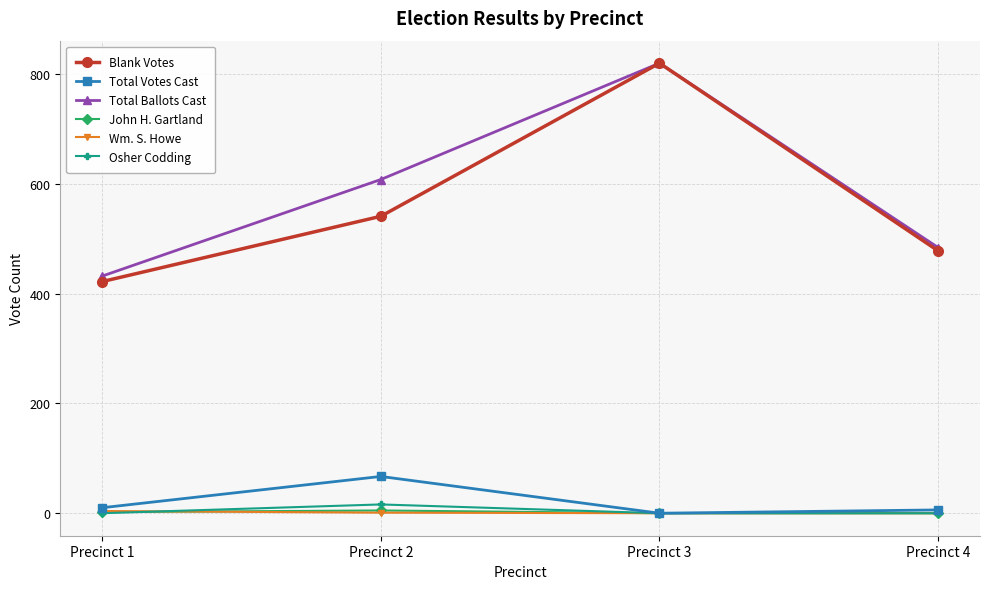

The value of Total Votes Cast at Precinct 3 is 0. True or false?

True